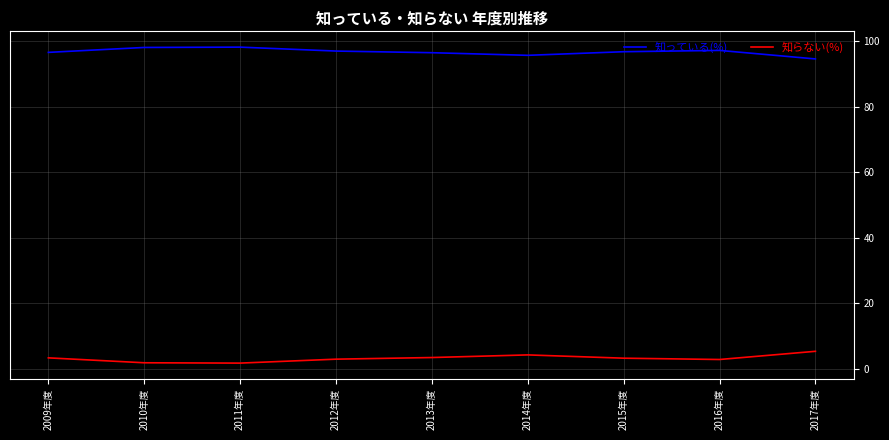

At which label does 知らない(%) reach its peak?

2017年度